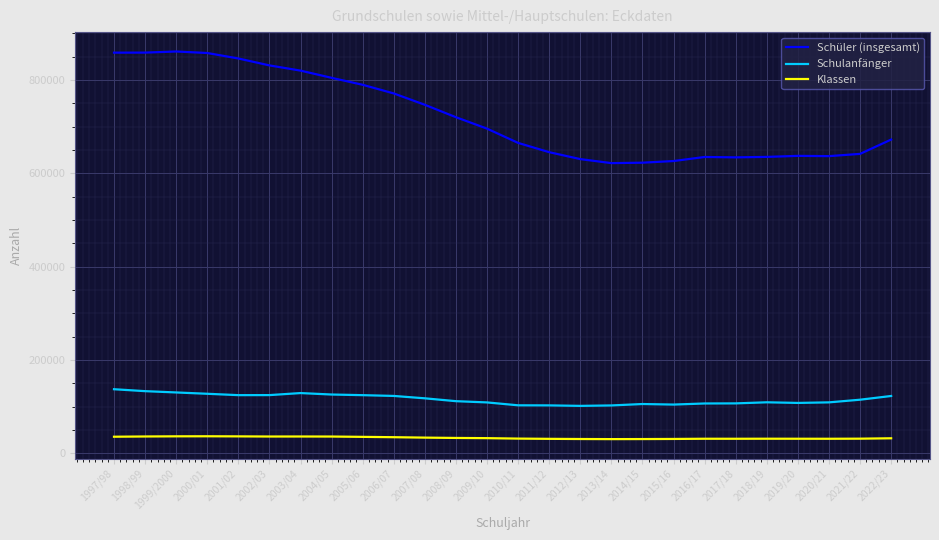

Which series changed the most between 2003/04 and 2018/19?

Schüler (insgesamt)